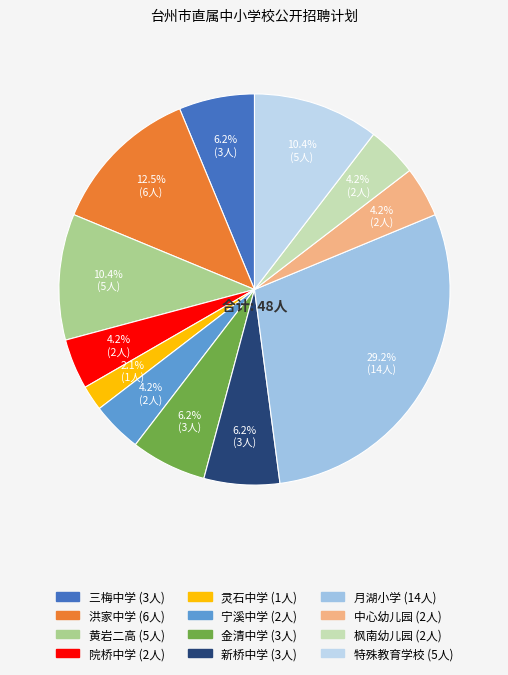

Which category has the smallest portion of the pie?

灵石中学